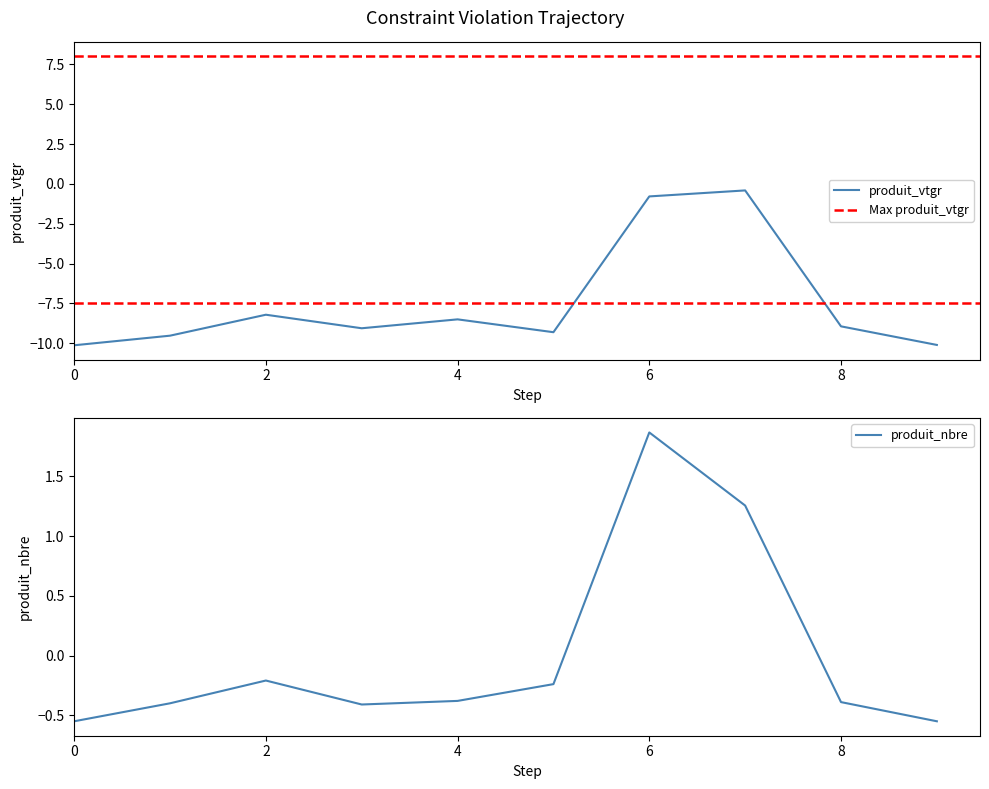

True or false: produit_vtgr and produit_nbre cross at least once.

False